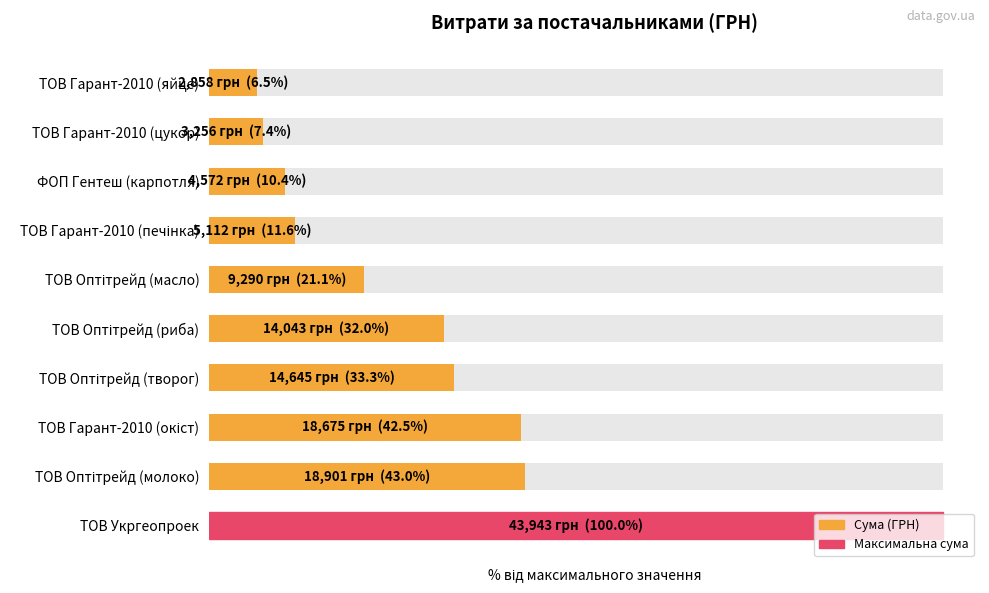

Between ТОВ Оптітрейд (риба) and ТОВ Гарант-2010 (цукор), which is larger?

ТОВ Оптітрейд (риба)